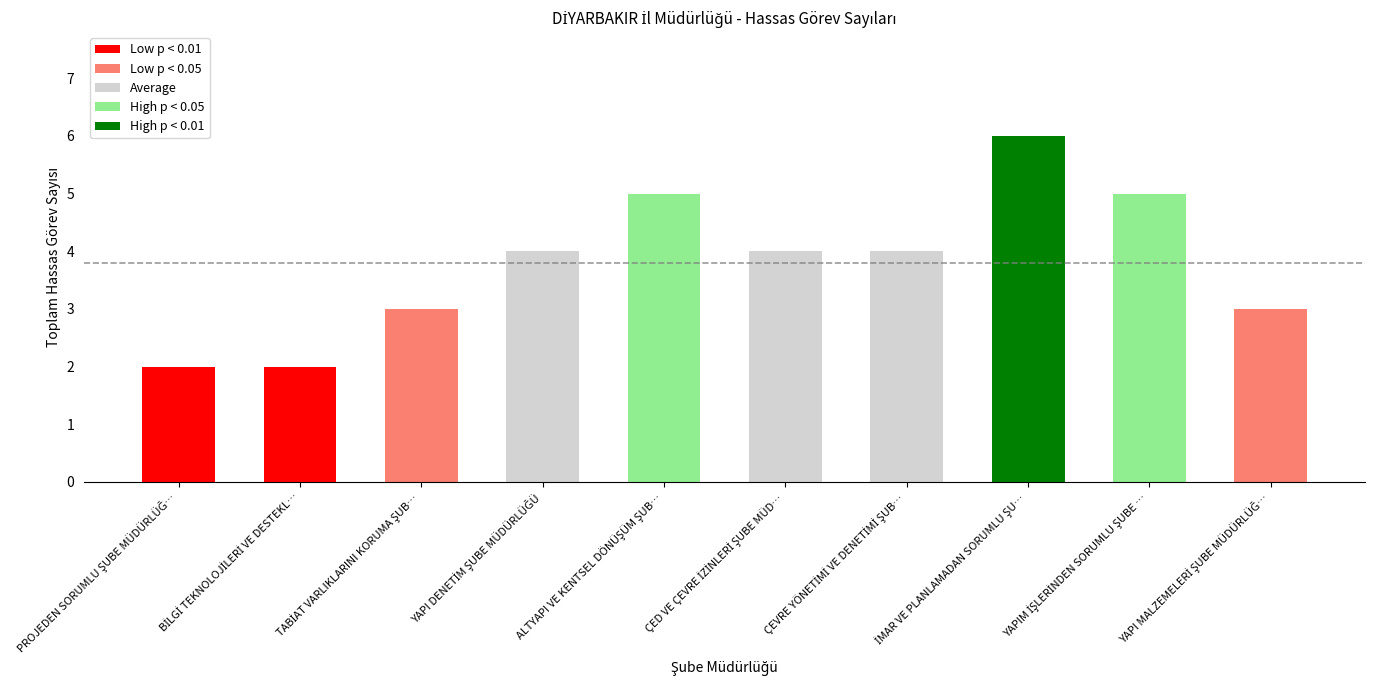

How many bars are there in total?

10